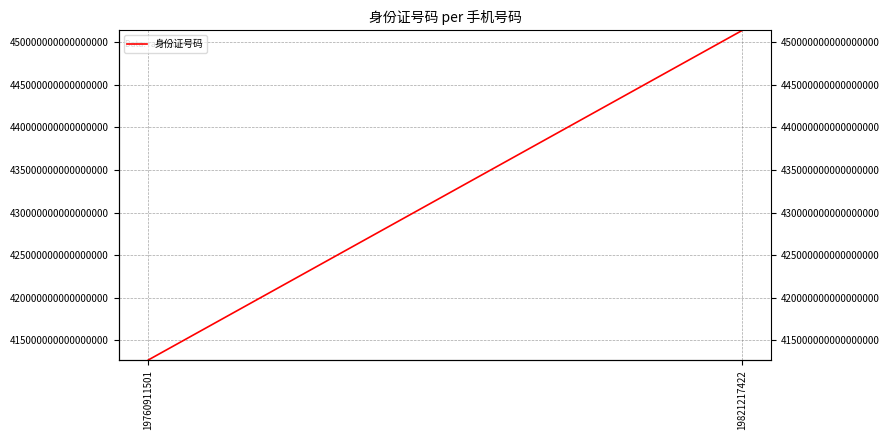

What is the ratio of the value at 19821217422 to the value at 19760911501?

1.1